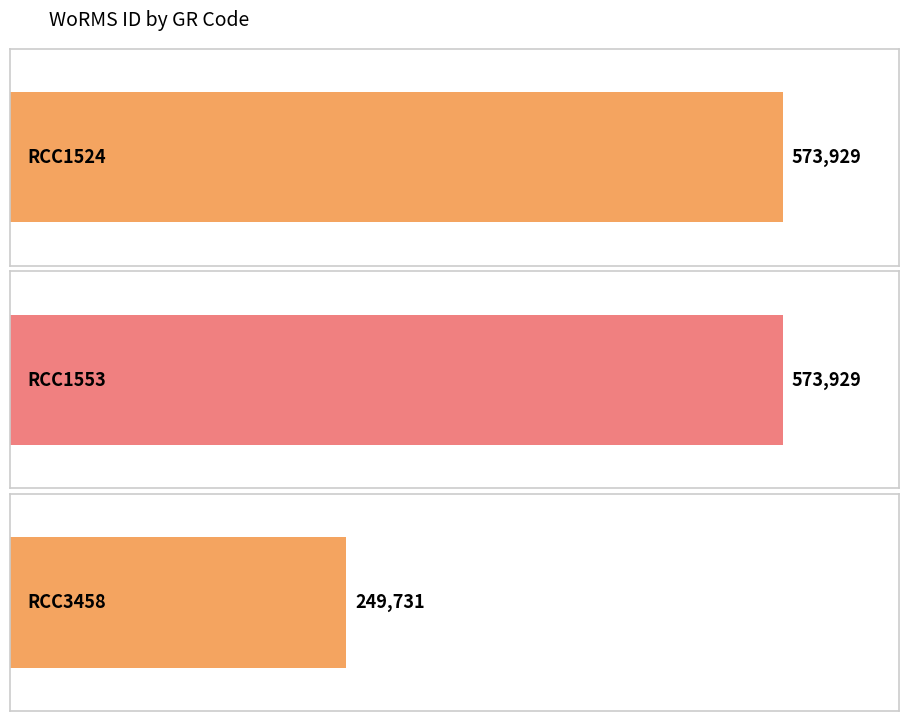

What is the ratio of the value at RCC1524 to the value at RCC1553?

1.0